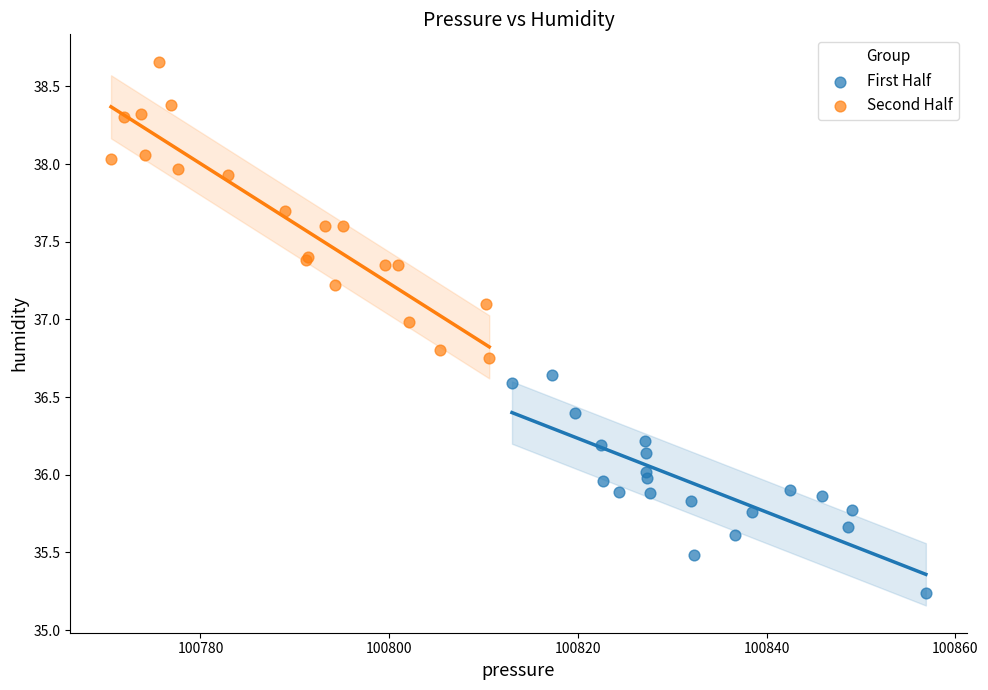

Which series reaches the minimum Y coordinate?

First Half